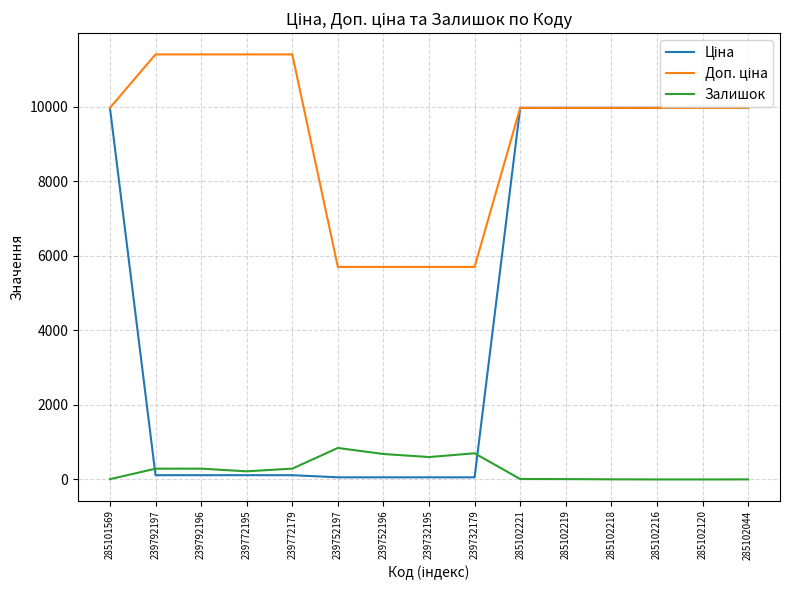

What is the total value across all series at 285102216?

19950.0